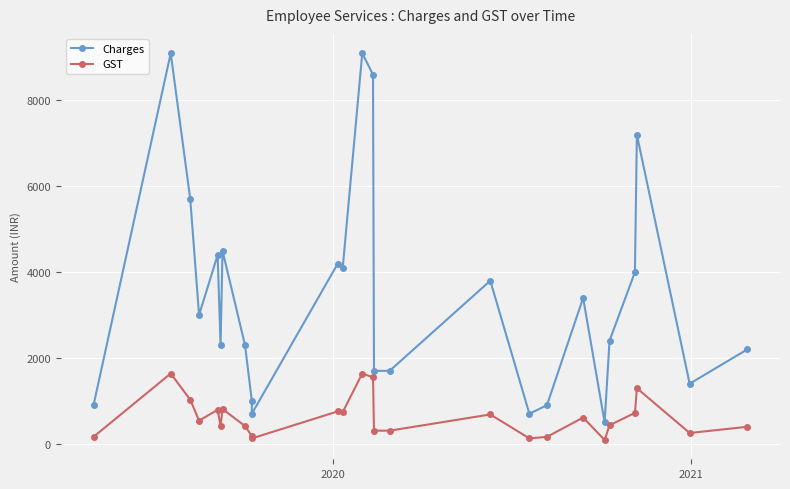

The value of Charges at 17 is 1213. True or false?

False